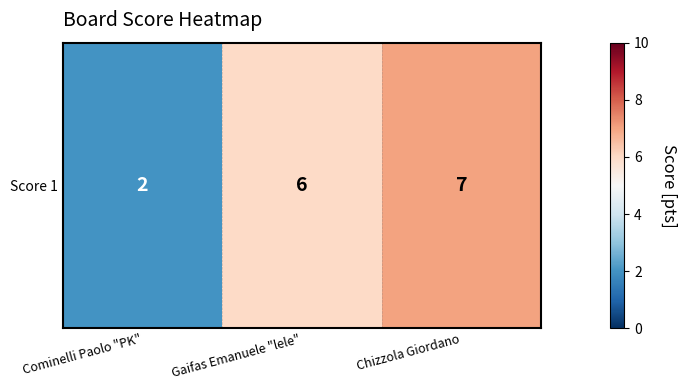

How many values are between 2 and 7?

3